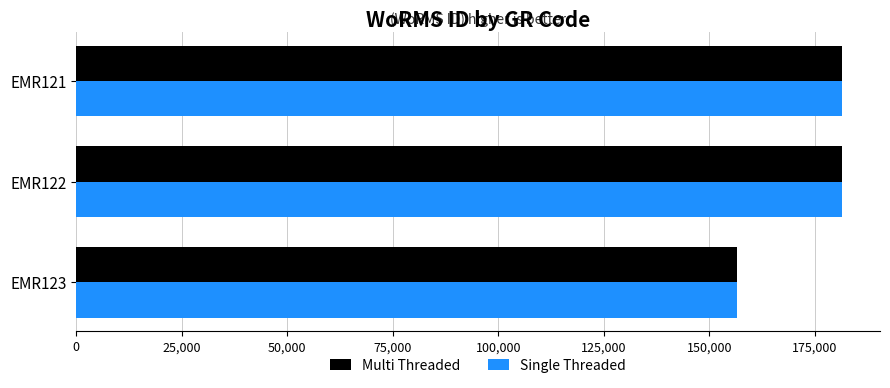

Count the number of data series in this chart.

2